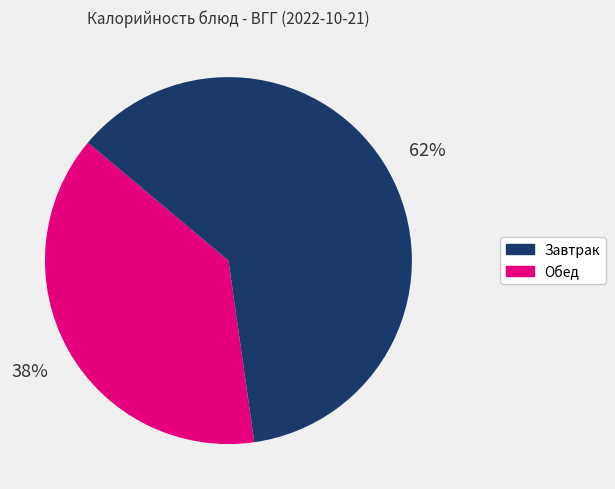

Is there any slice that represents more than half of the pie?

Yes